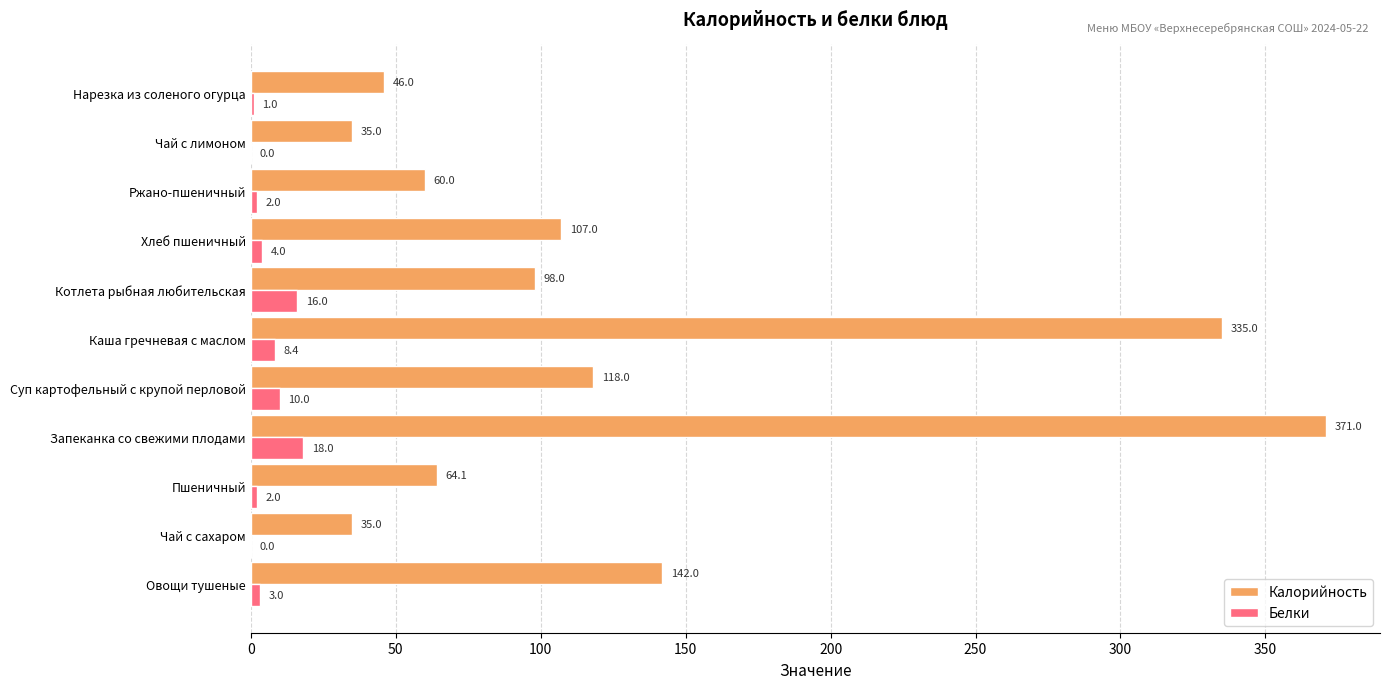

Where is Белки nearest to the value 9?

Каша гречневая с маслом